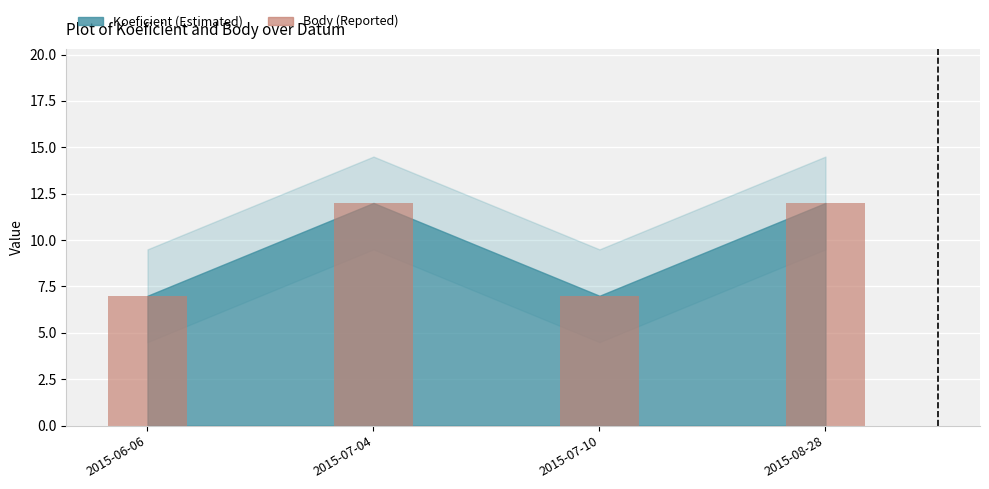

What is the difference between the second highest and minimum values?

5